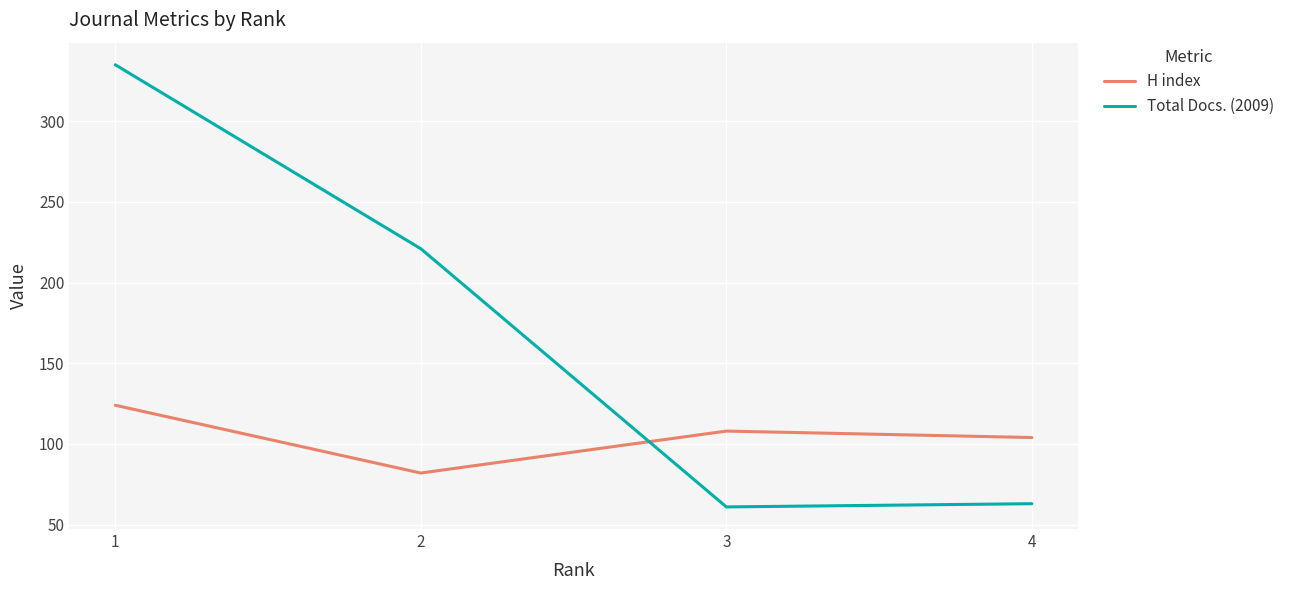

Reading left to right, transcribe all the data shown in this chart.

H index: 124	82	108	104
Total Docs. (2009): 335	221	61	63